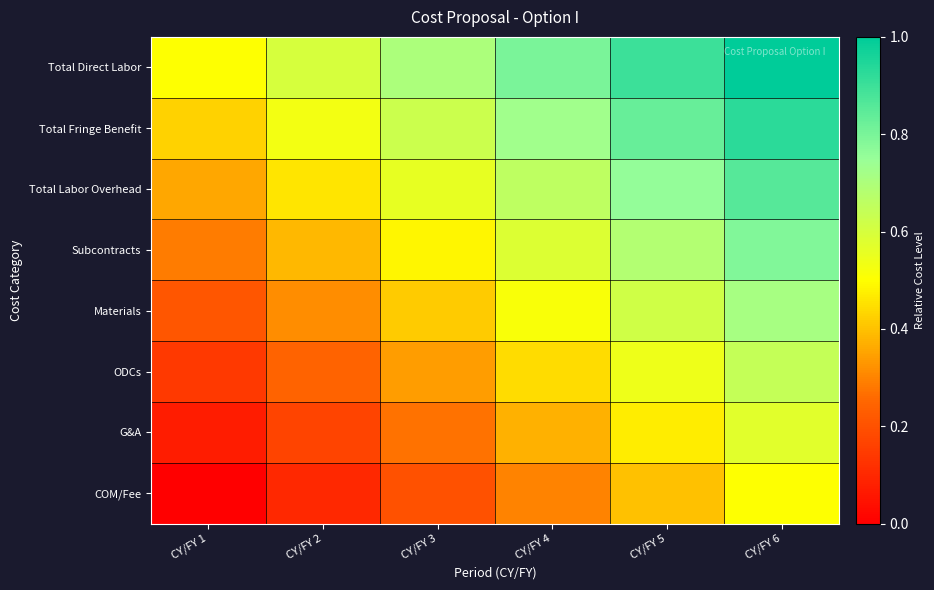

What is the greatest value displayed?

1.0